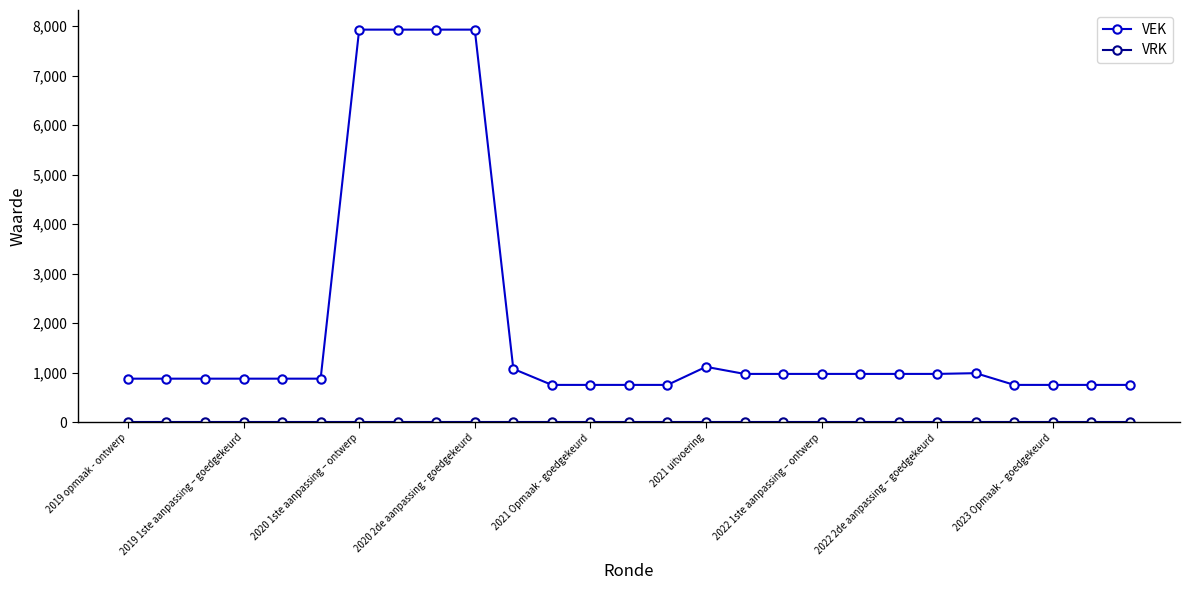

What is the lowest value of the VEK series?

752